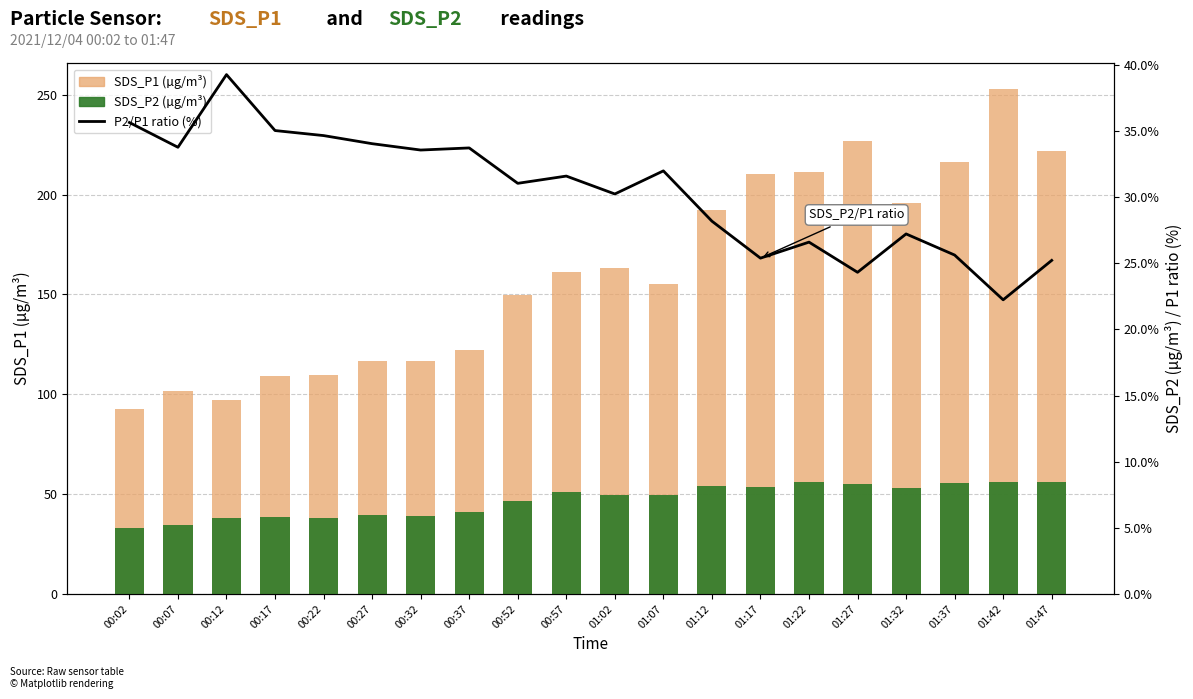

What is the sum of all SDS_P2 values?

938.6